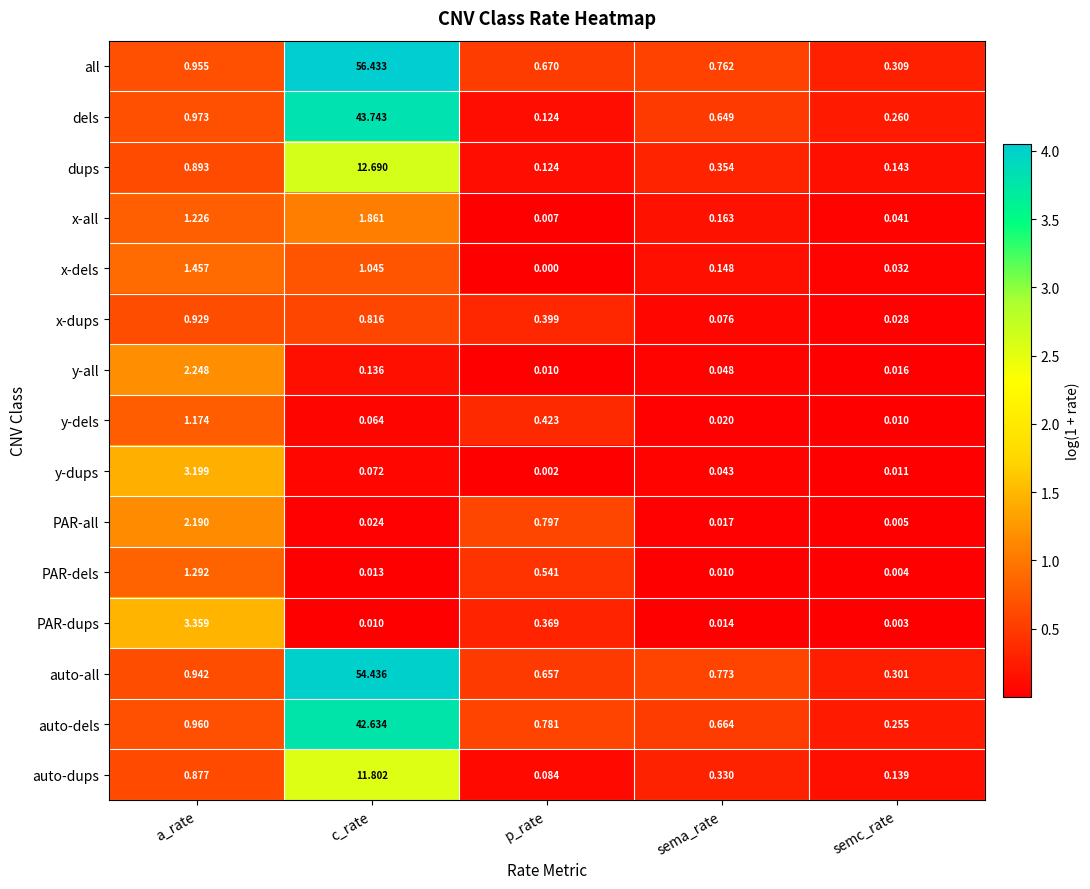

At which category does the chart reach its minimum across all series?

p_rate